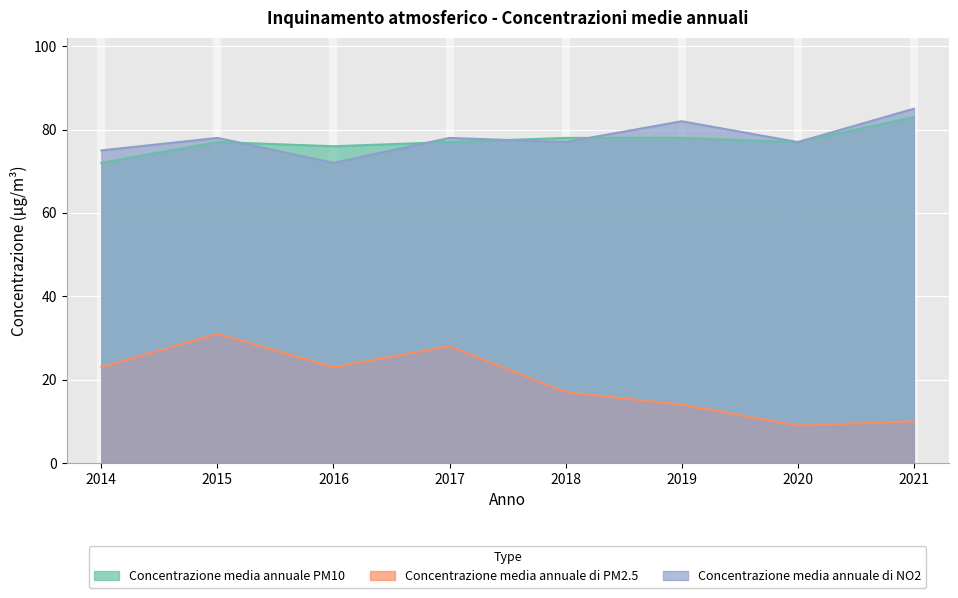

What is the sum of all Concentrazione media annuale di NO2 values?

624